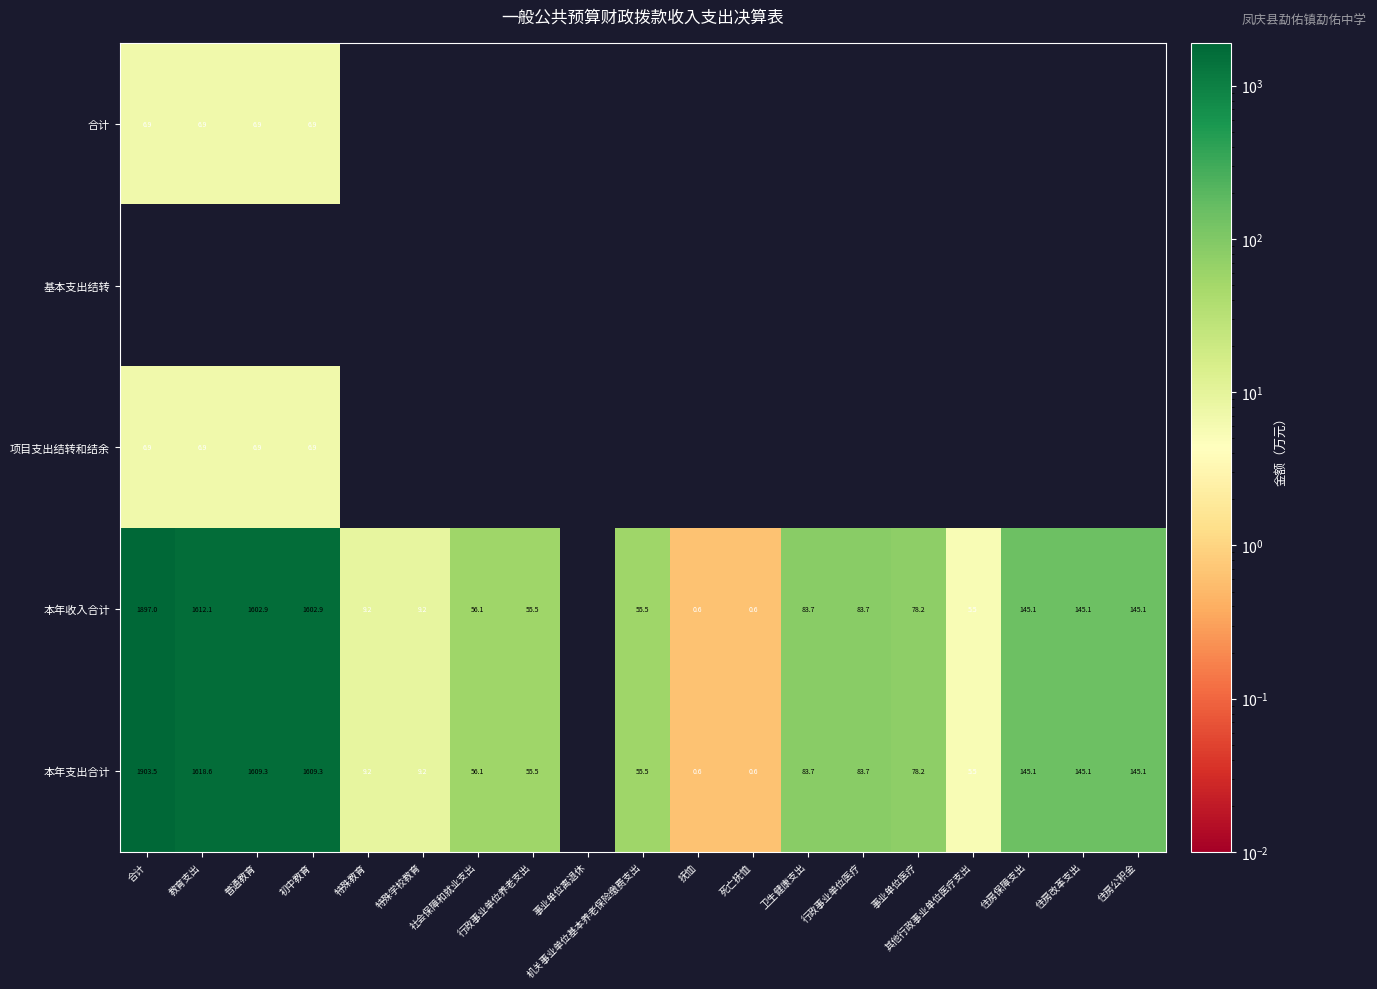

The 合计 series shows 6.9 at 合计. True or false?

True